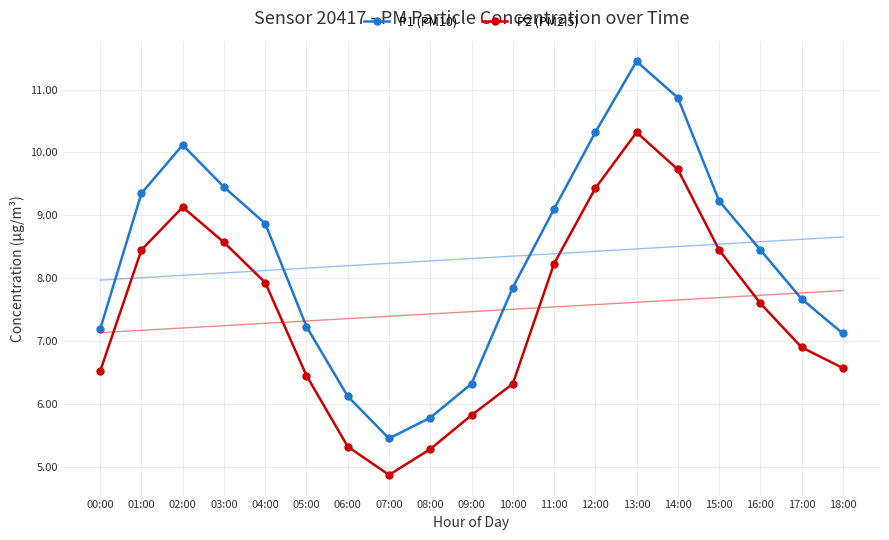

What is the label of the 15th point from the left?

14:00